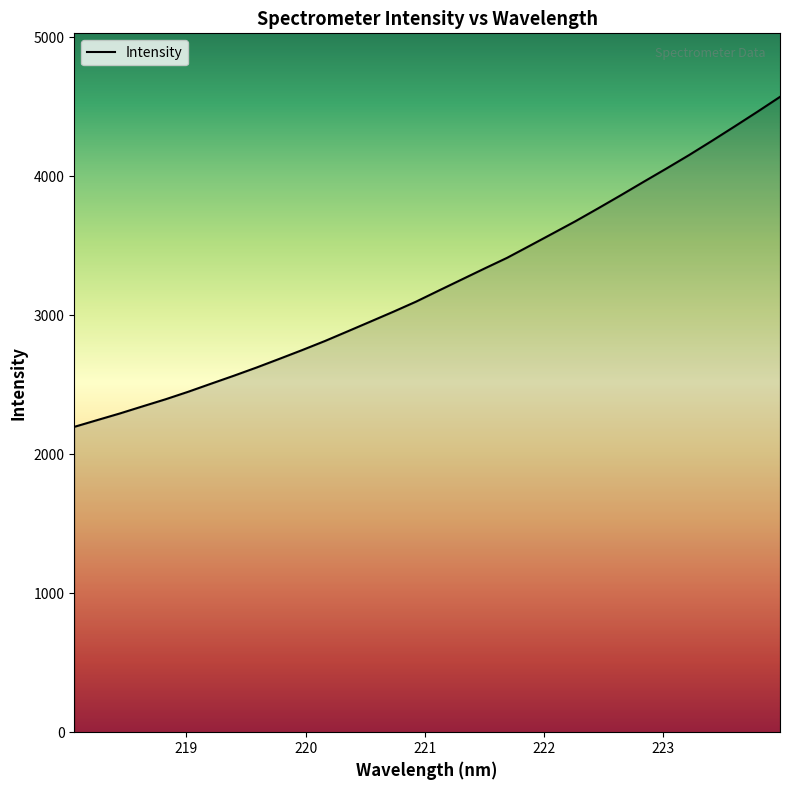

What is the minimum value shown in the chart?

2196.2